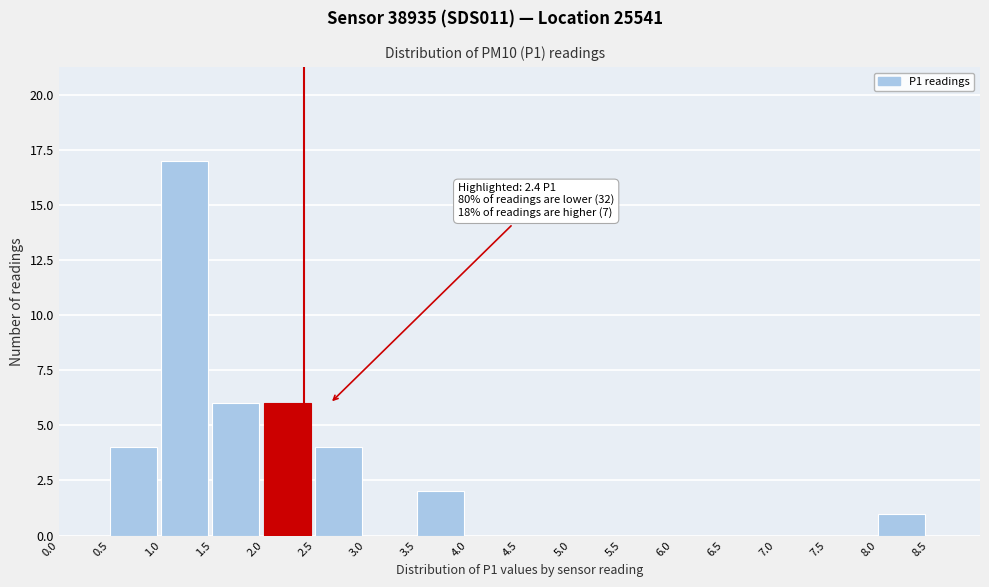

Over which range of the x-axis is the bar tallest?

1.0 to 1.5